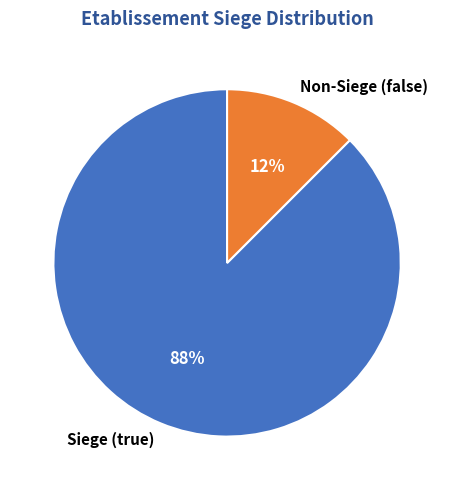

Count the number of slices in the pie.

2